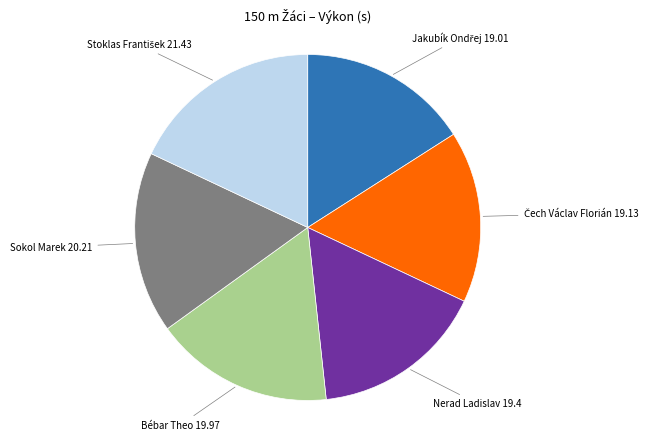

Does any single category account for the majority?

No